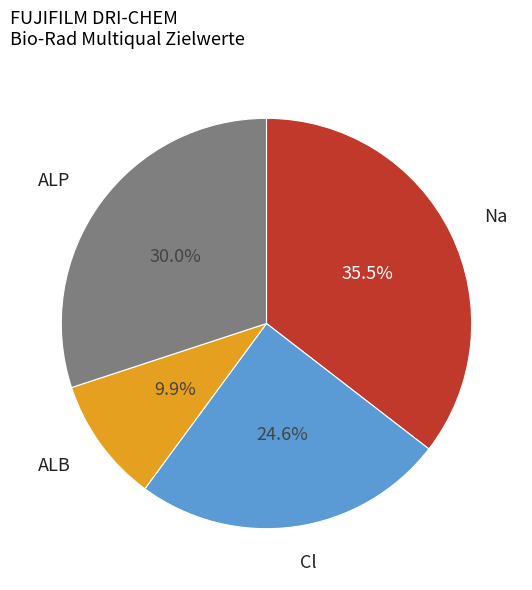

Count the number of slices in the pie.

4